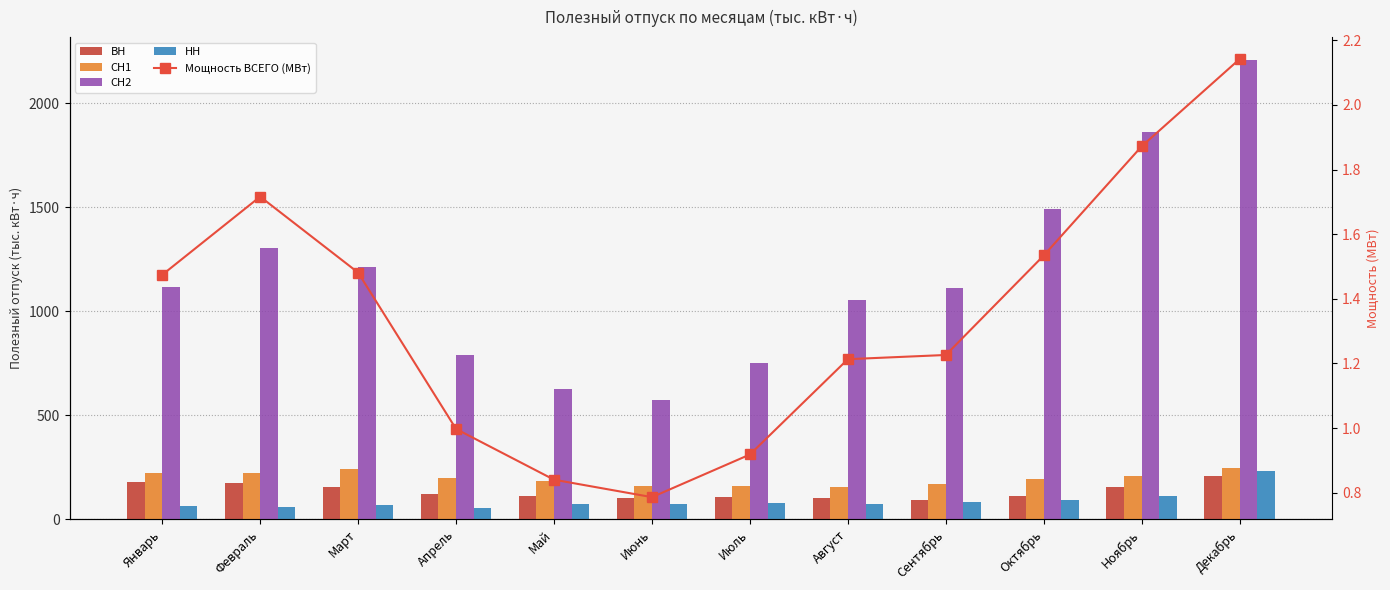

What is the maximum value shown in the chart?

2208.6